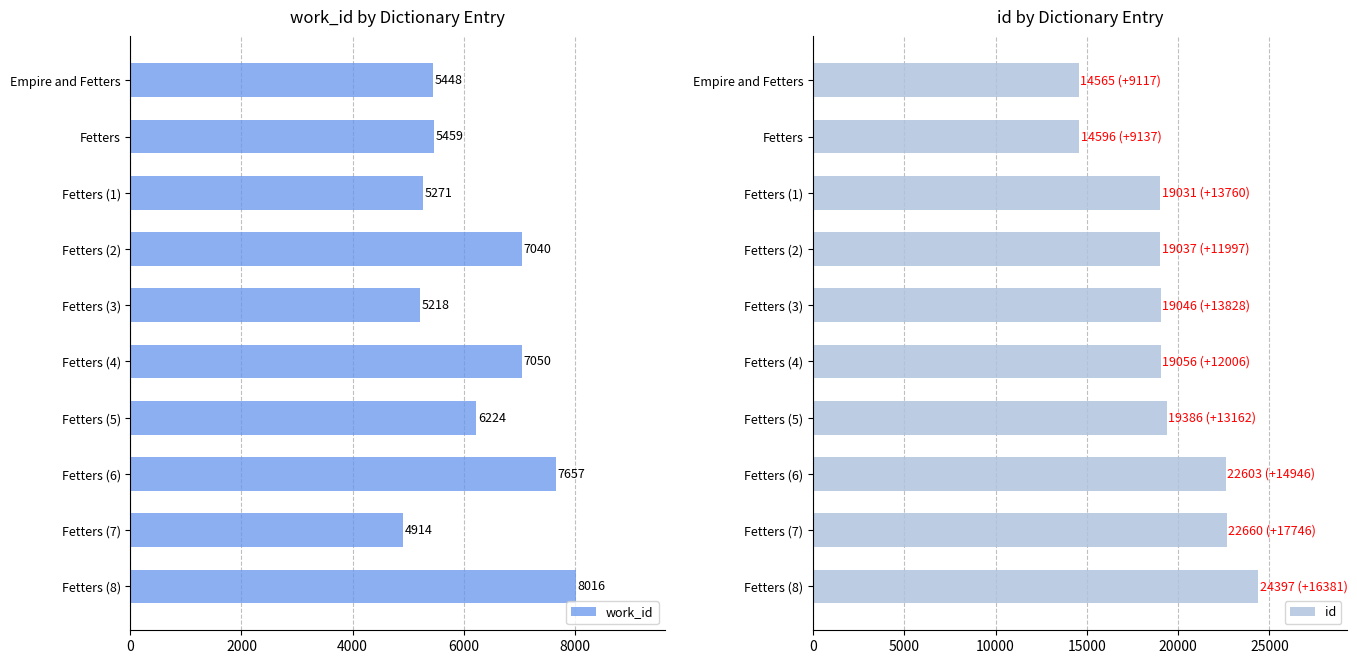

True or false: id has a value of 19056 at Fetters (4).

True